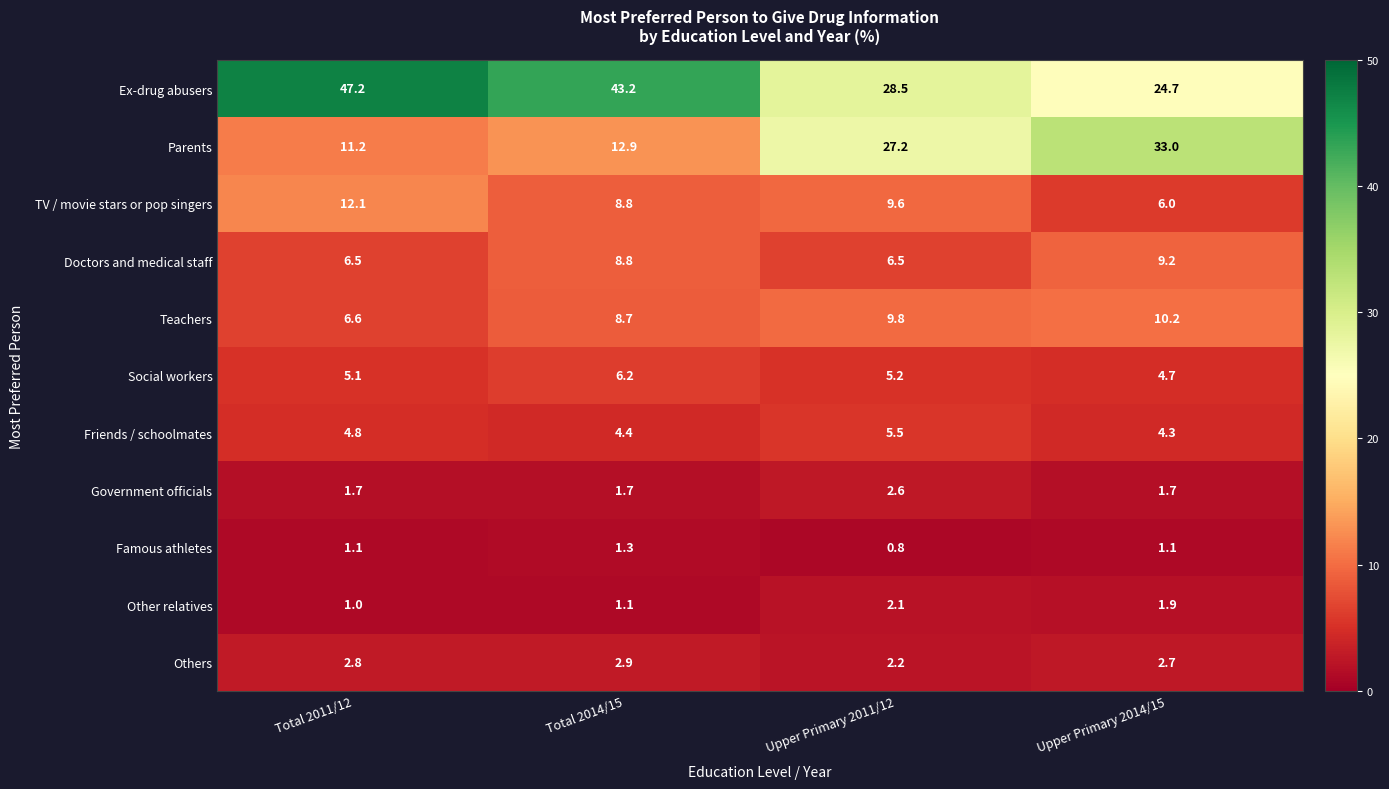

What is the difference between the Teachers values at Total 2011/12 and Upper Primary 2014/15?

3.6